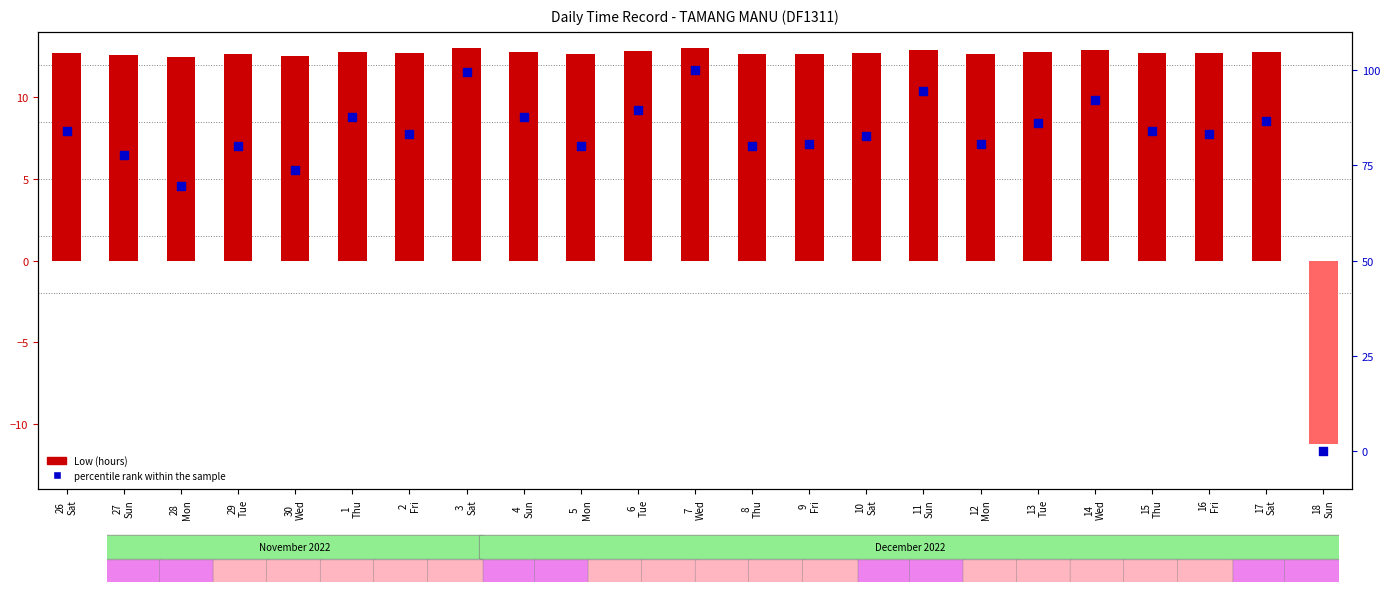

Which series contains the lowest Y value?

Low